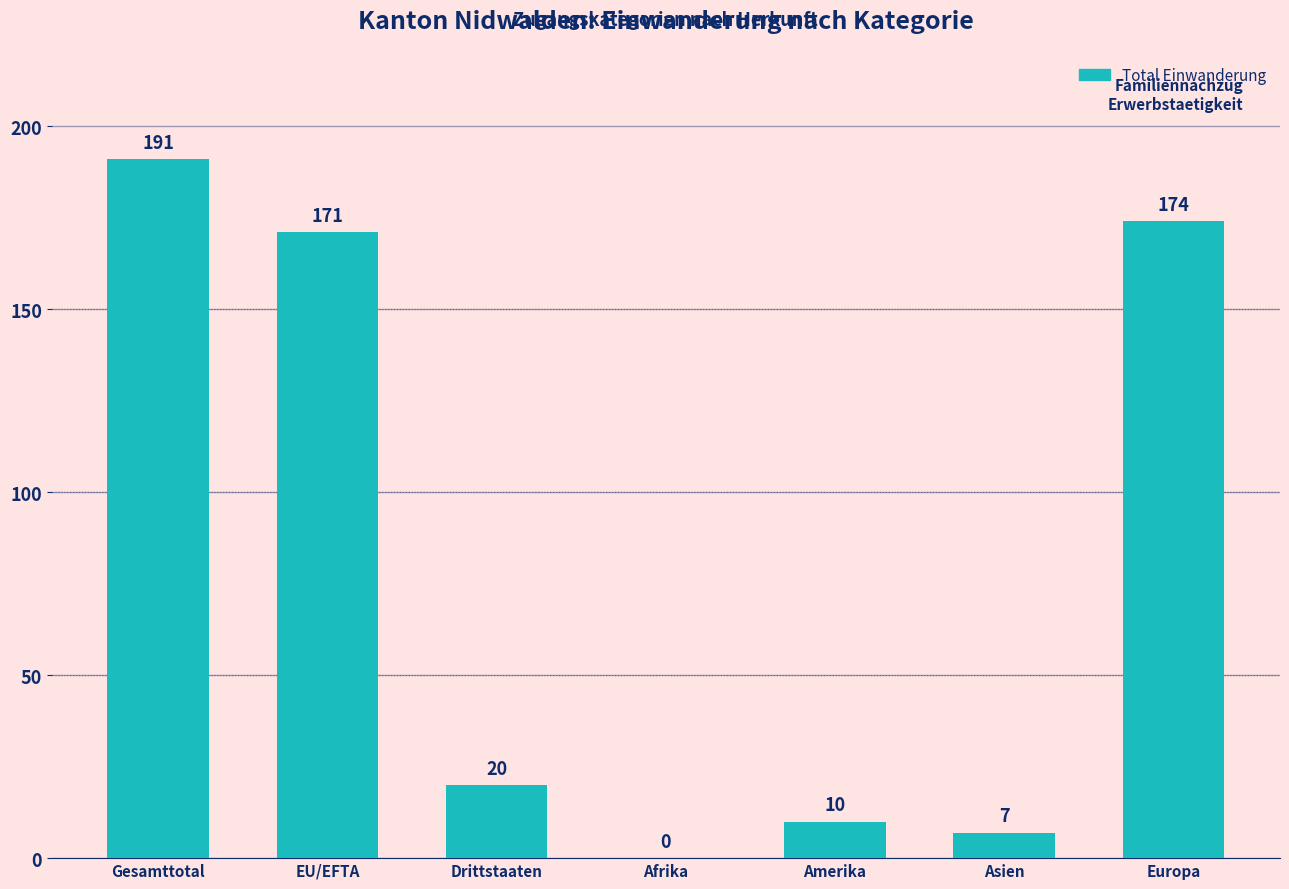

Is it true that the value at Amerika is 2?

False